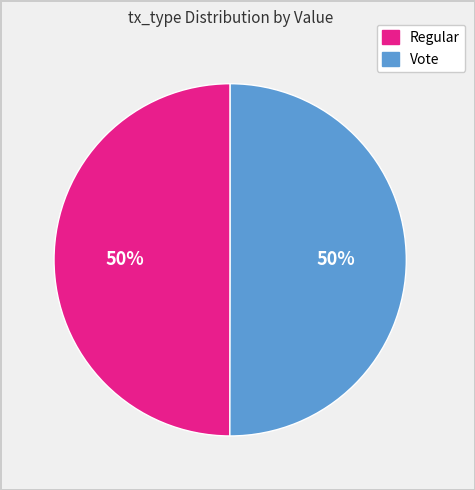

To the nearest percent, what is the average slice percentage?

50%